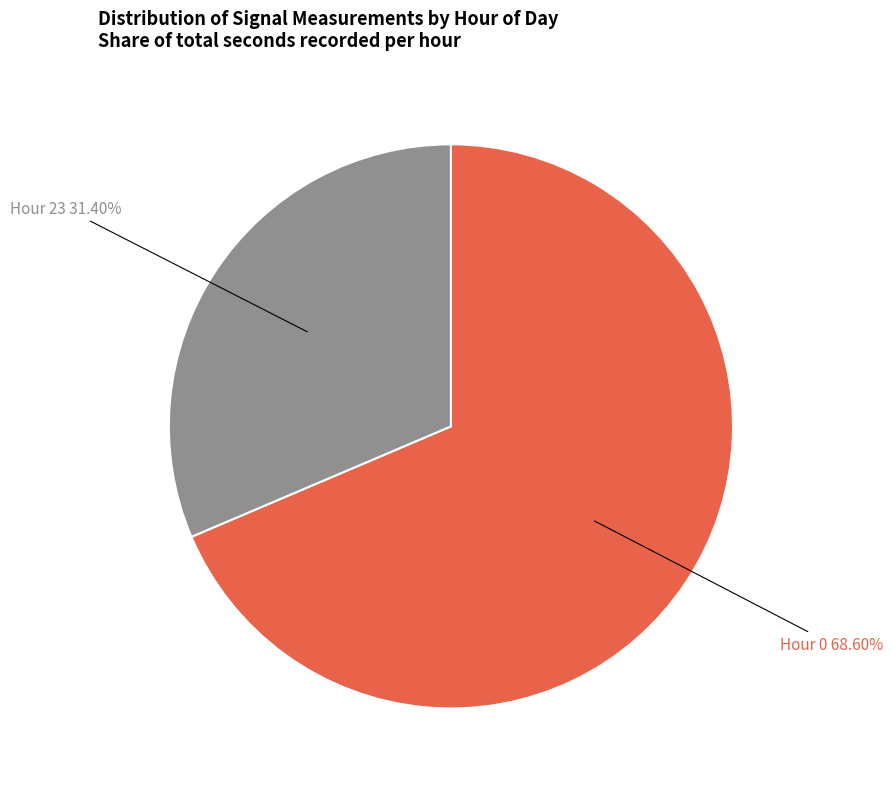

Is there a majority slice in this chart?

Yes